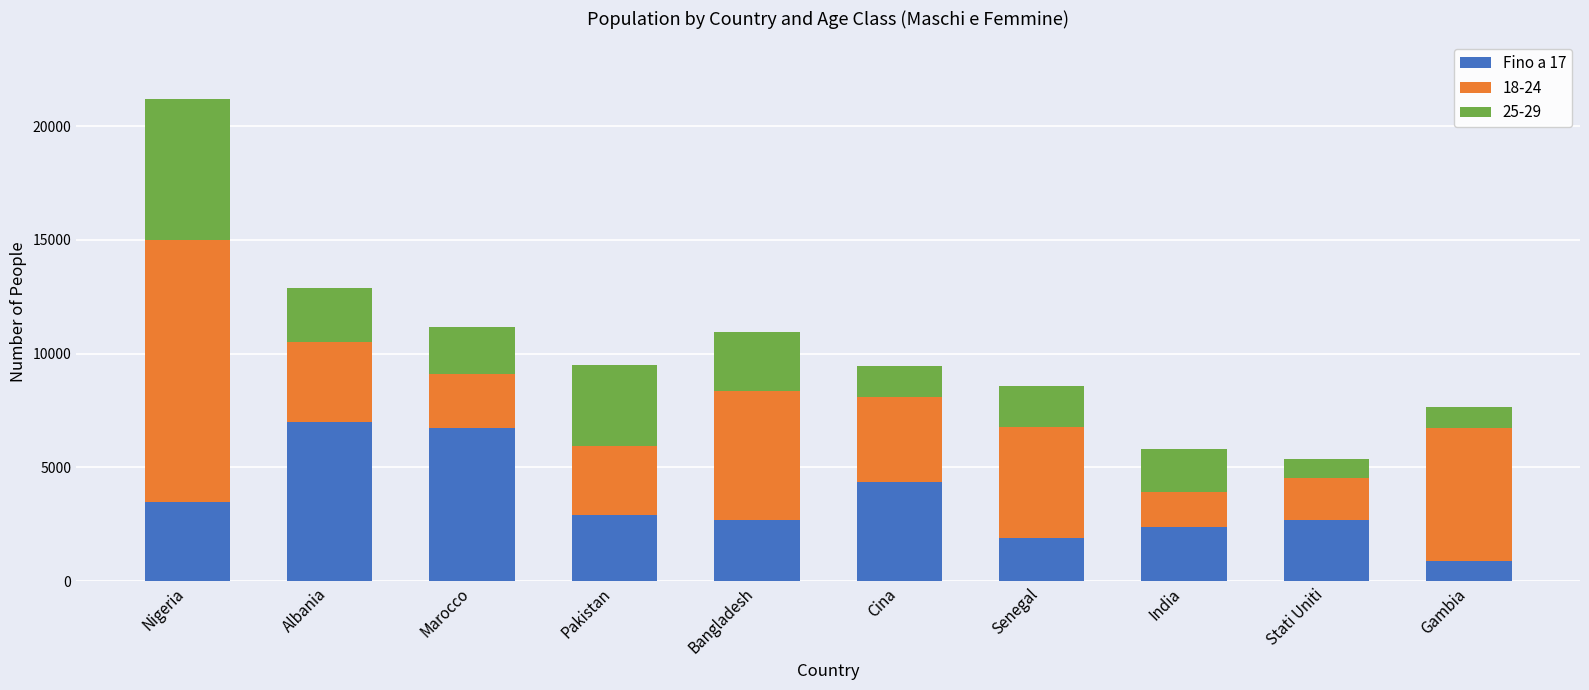

At which label does Fino a 17 reach its minimum?

Gambia